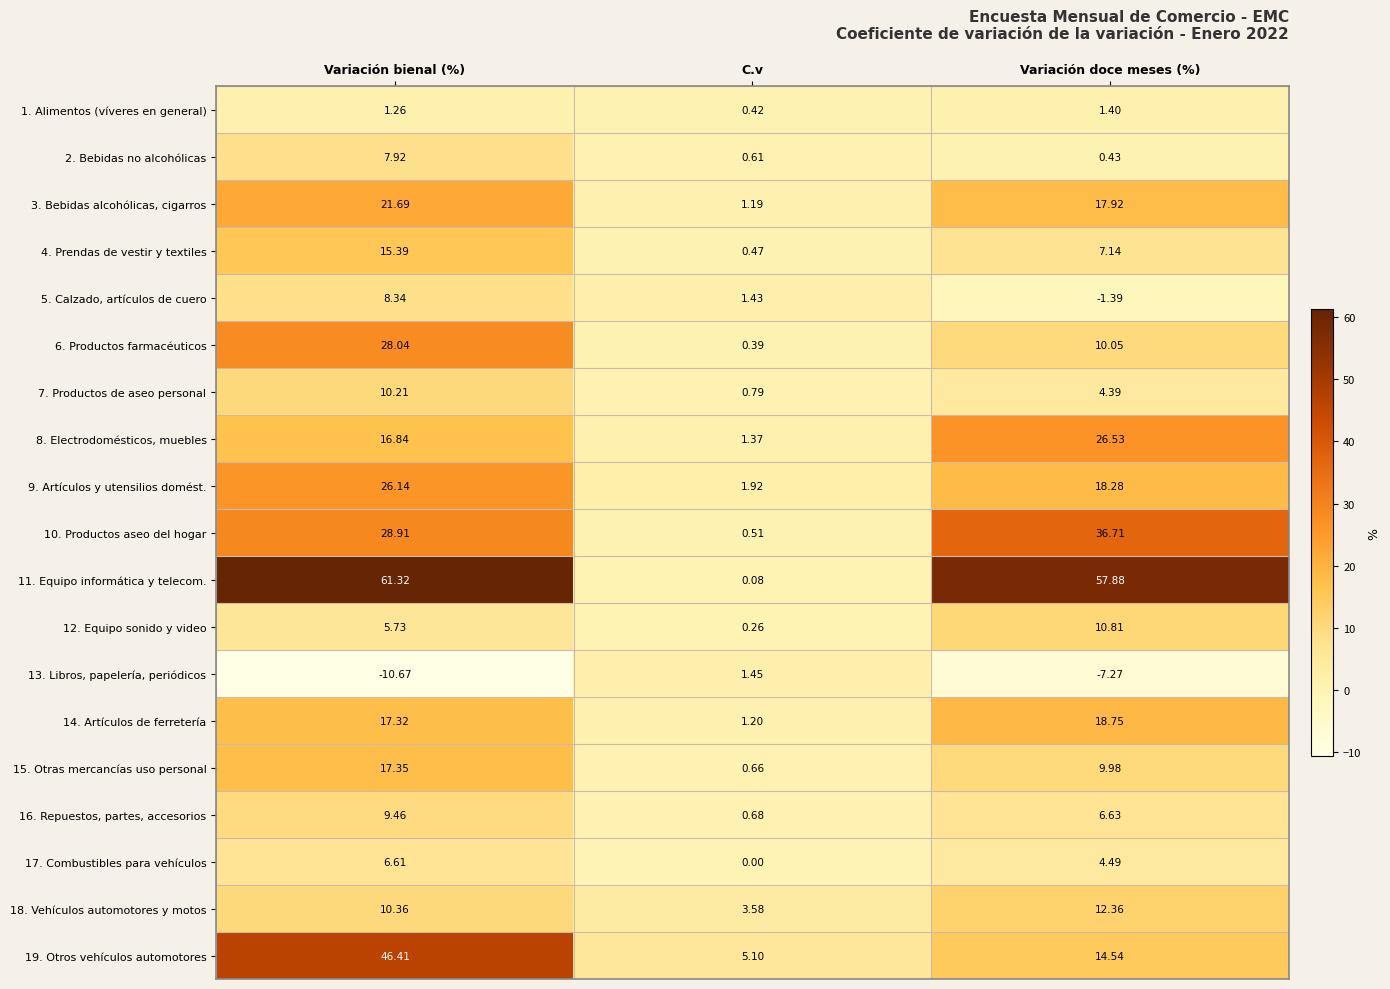

At which category is the sum across all series the highest?

Variación bienal (%)